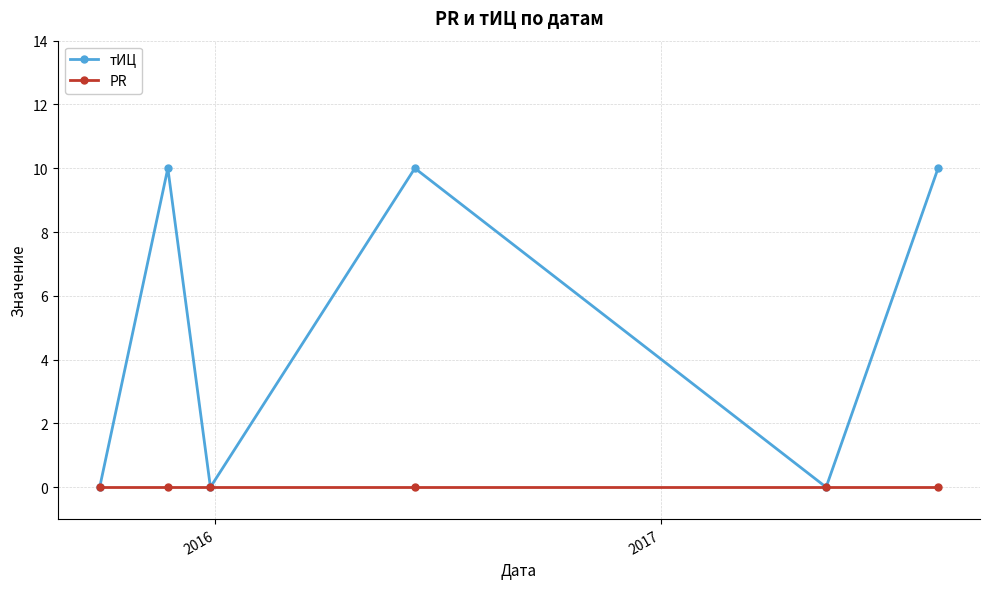

Which series has the widest spread of values?

тИЦ